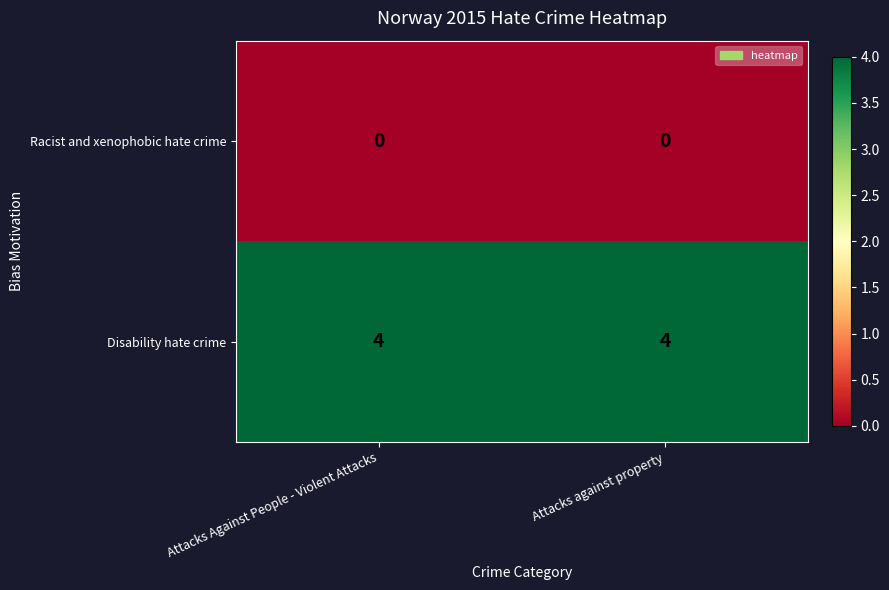

What is the lowest value of the Disability hate crime series?

4